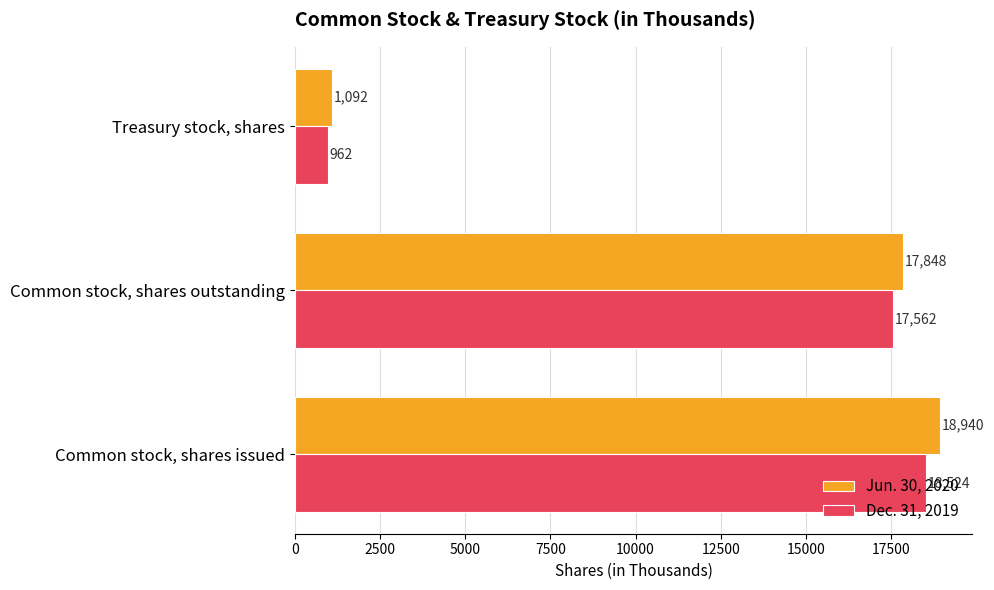

Rank the series at Treasury stock, shares from highest to lowest value.

Jun. 30, 2020, Dec. 31, 2019